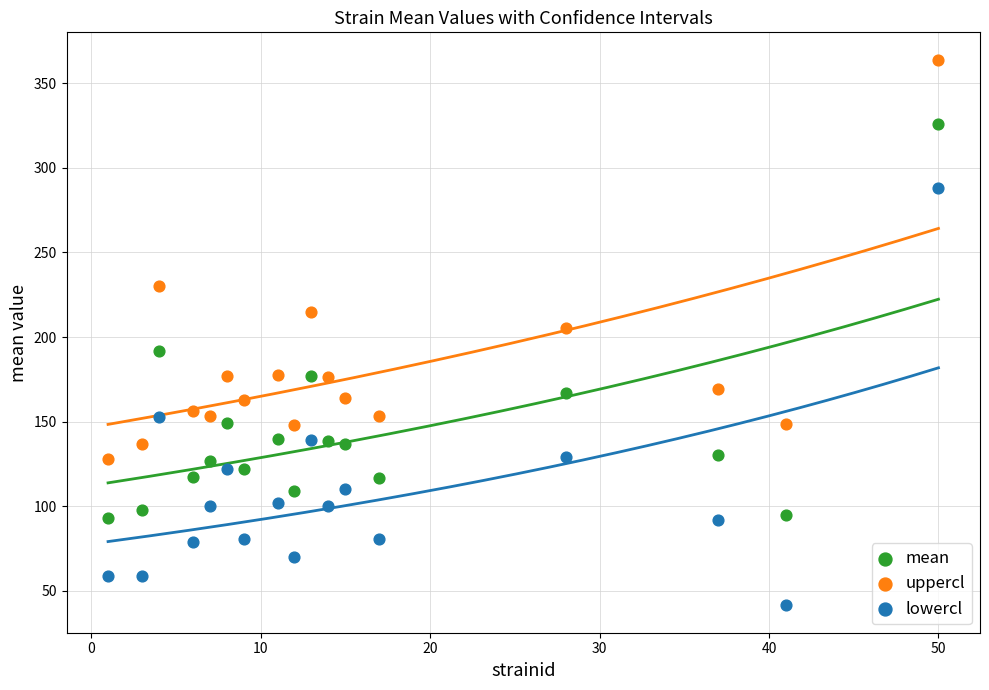

Which series contains the lowest Y value?

lowercl